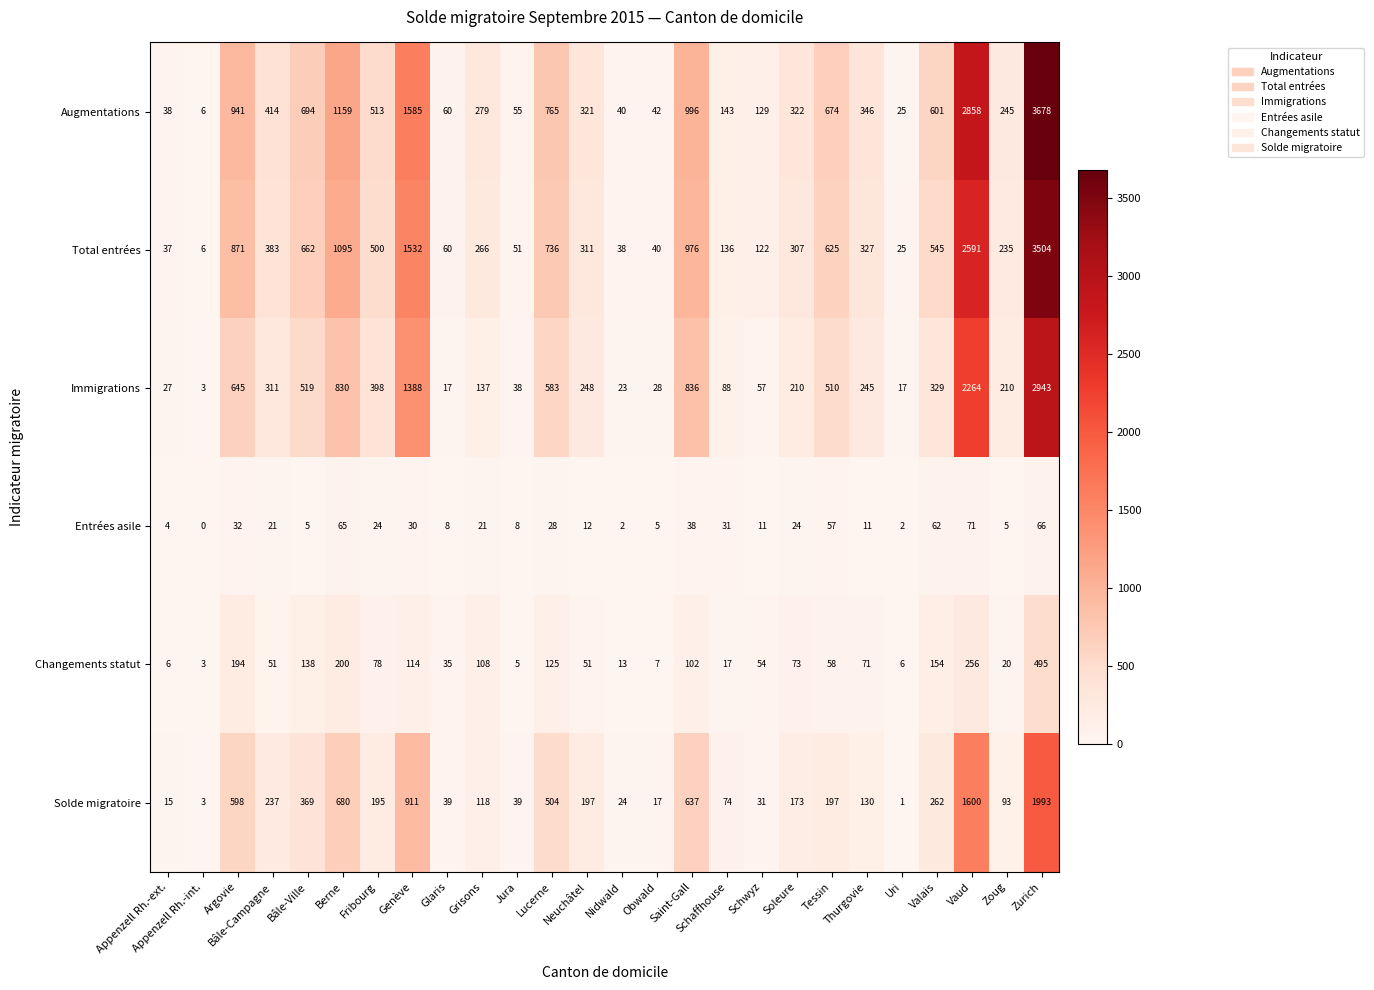

What is the spread (max minus min) of values at Zurich?

3612